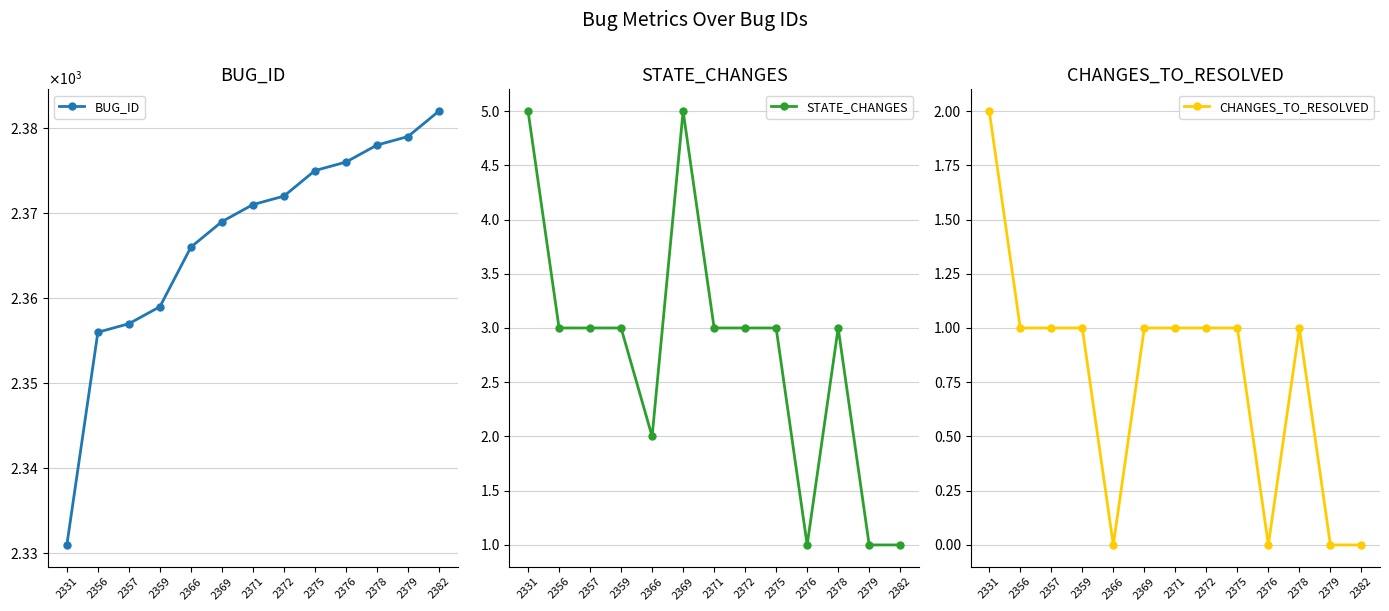

What is the greatest value displayed?

2382